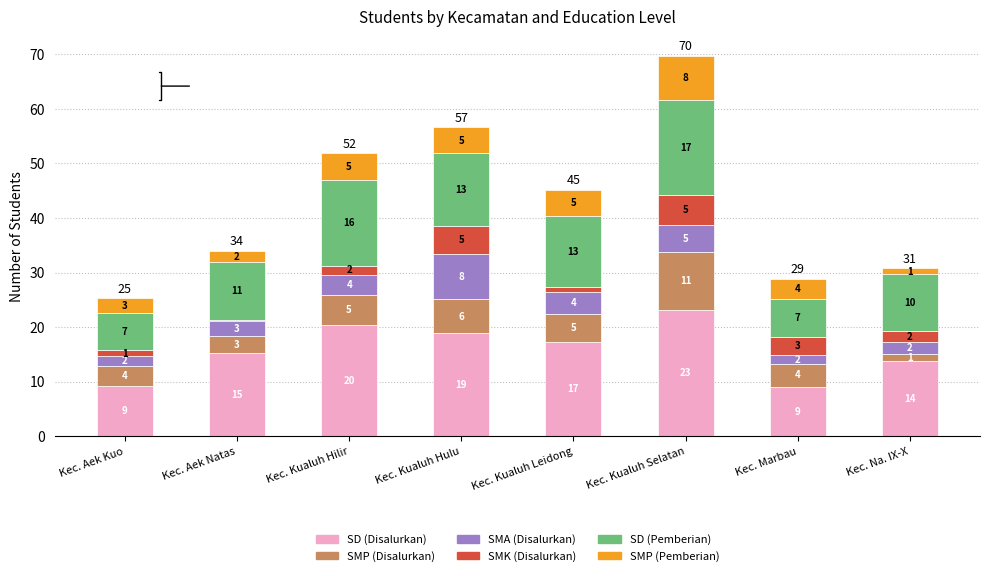

True or false: SD (Disalurkan) has a value of 19.9 at Kec. Na. IX-X.

False